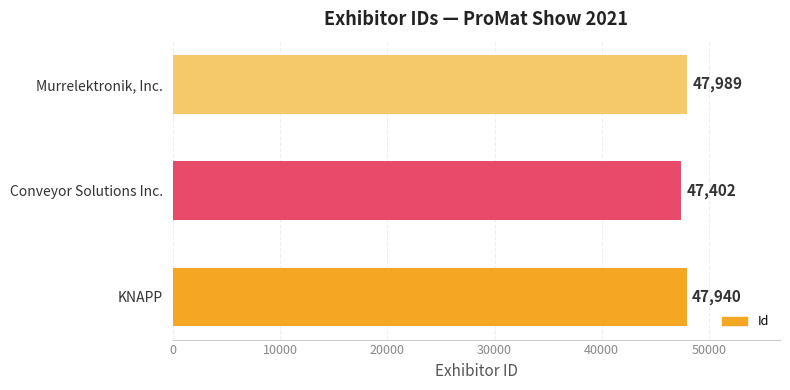

Between Murrelektronik, Inc. and Conveyor Solutions Inc., which is larger?

Murrelektronik, Inc.